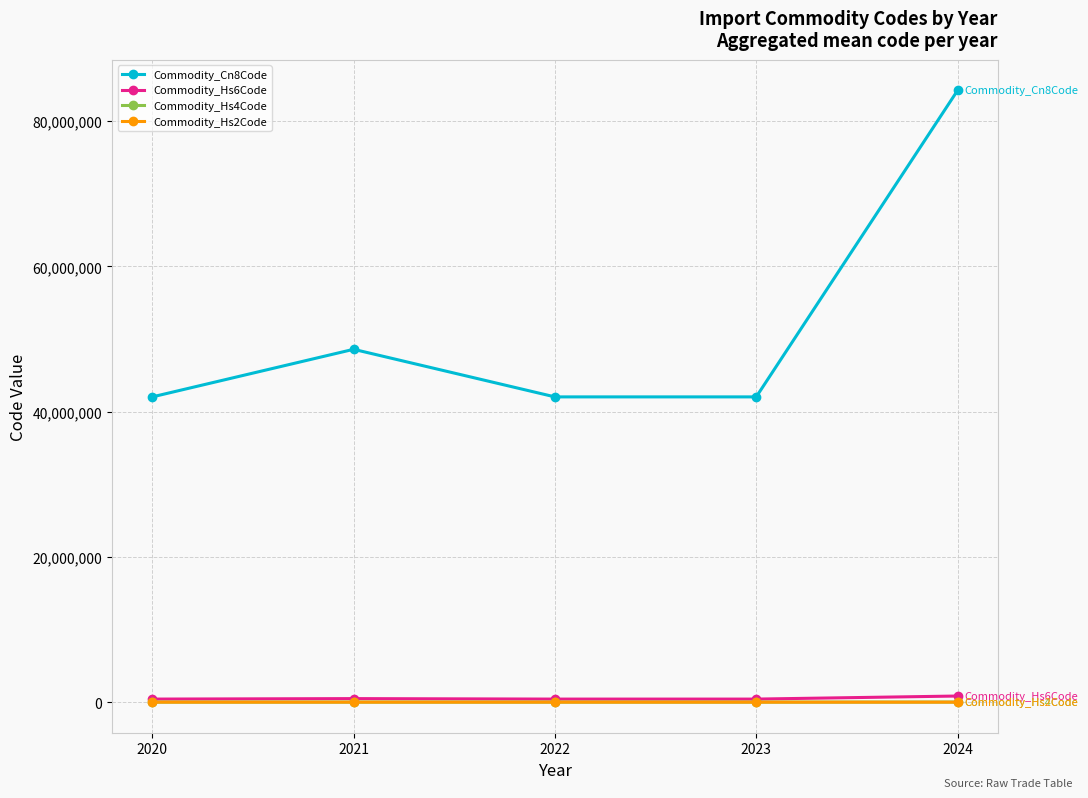

What are all the series names shown in the legend?

Commodity_Cn8Code, Commodity_Hs6Code, Commodity_Hs4Code, Commodity_Hs2Code